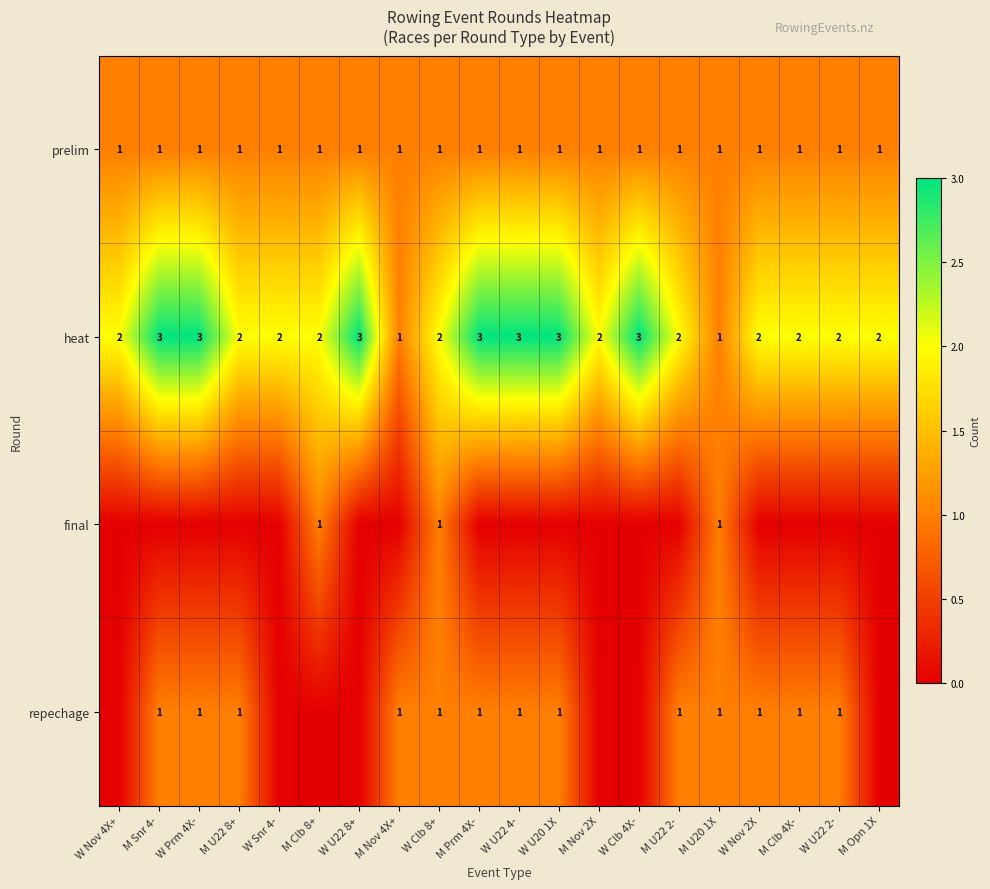

Is it true that final equals 1 at M Clb 8+?

True